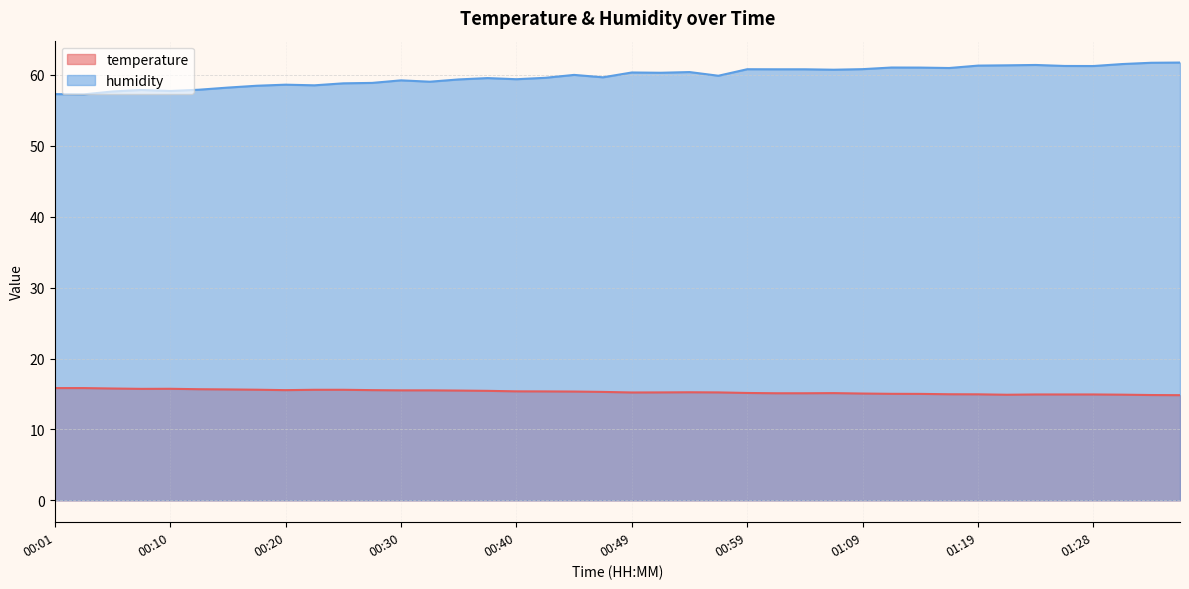

How many data points does each series have?

40